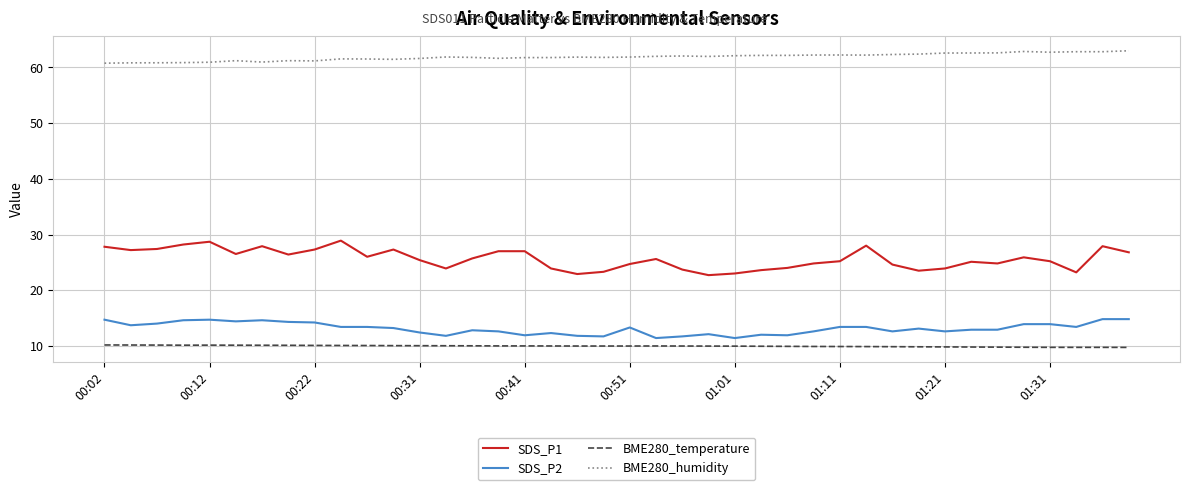

What is the sum of all SDS_P2 values?

524.6